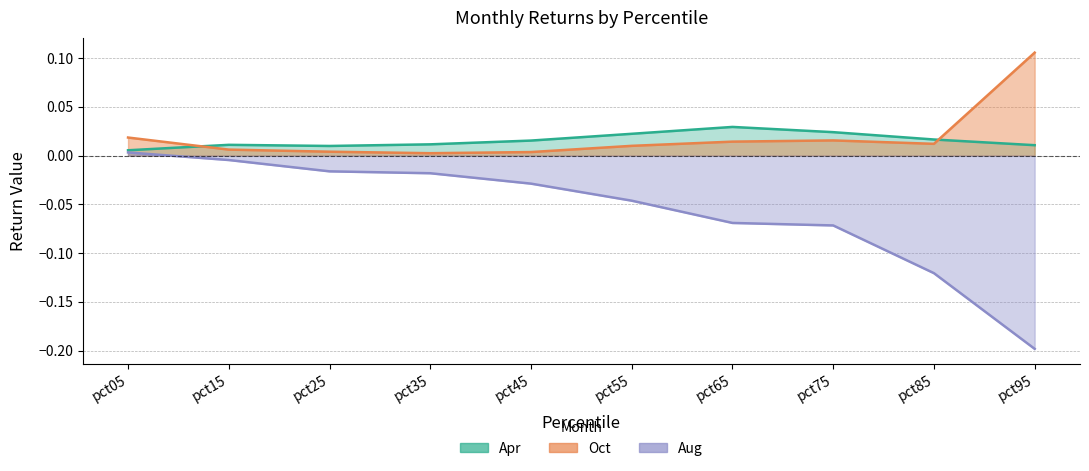

Is the value of Aug at pct75 greater than the value of Apr at pct55?

No